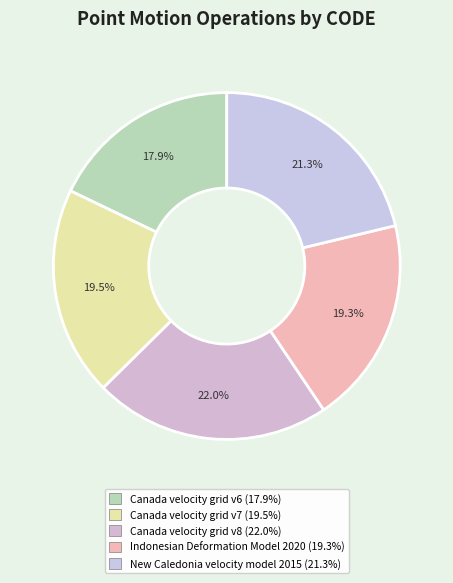

Between Indonesian Deformation Model 2020 and Canada velocity grid v7, which is larger?

Canada velocity grid v7